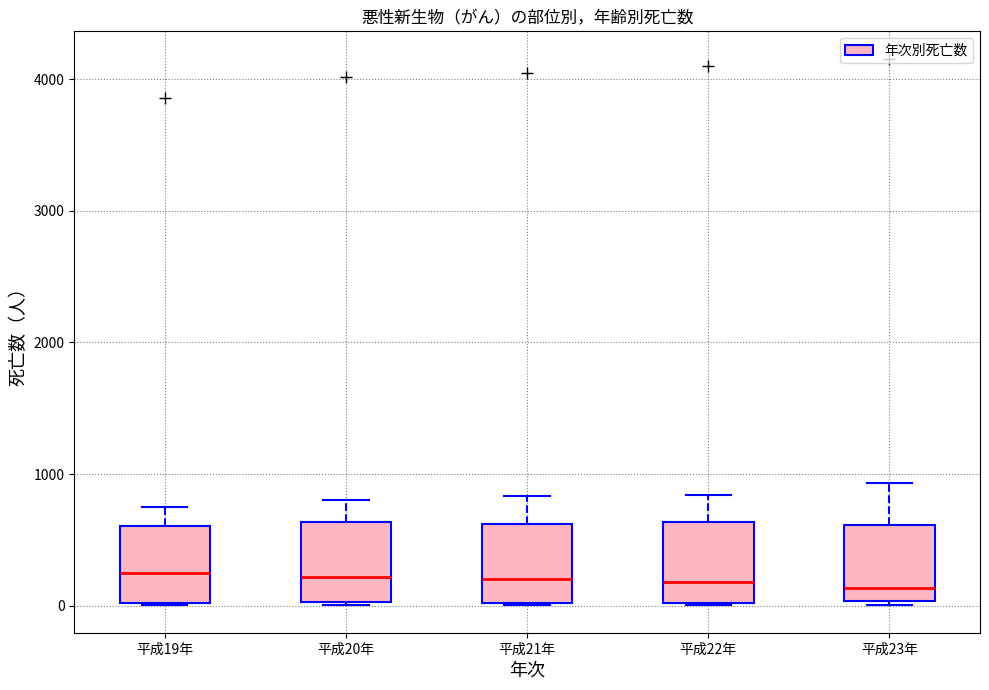

Reading left to right, transcribe this box plot: for each box, give where its median line is, the range the box spans, and where its two whiskers end, as read against the y-axis. The values are not printed on the chart, so give them approximately, as read against the axis.

平成19年: median 300, box 0 to 600, whiskers 0 to 800
平成20年: median 200, box 0 to 600, whiskers 0 to 800
平成21年: median 200, box 0 to 600, whiskers 0 to 800
平成22年: median 200, box 0 to 600, whiskers 0 to 800
平成23年: median 100, box 0 to 600, whiskers 0 (just below the box's lower edge) to 900